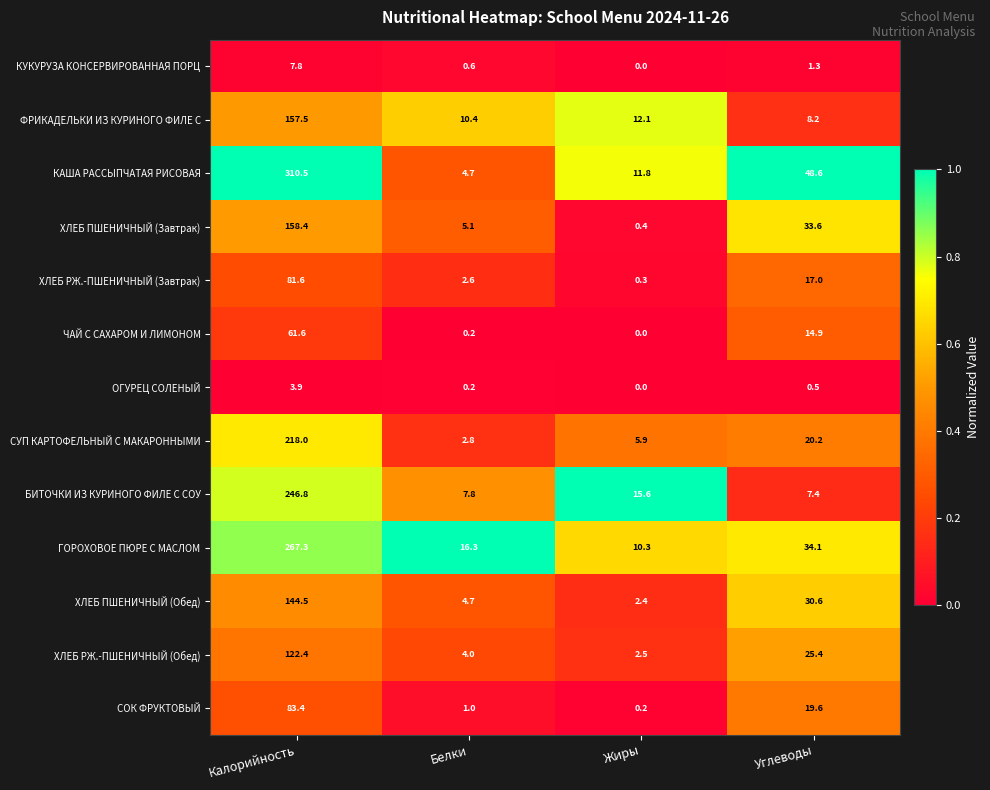

Rank the series at Калорийность from highest to lowest value.

КАША РАССЫПЧАТАЯ РИСОВАЯ, ГОРОХОВОЕ ПЮРЕ С МАСЛОМ, БИТОЧКИ ИЗ КУРИНОГО ФИЛЕ С СОУ, СУП КАРТОФЕЛЬНЫЙ С МАКАРОННЫМИ, ХЛЕБ ПШЕНИЧНЫЙ (Завтрак), ФРИКАДЕЛЬКИ ИЗ КУРИНОГО ФИЛЕ С, ХЛЕБ ПШЕНИЧНЫЙ (Обед), ХЛЕБ РЖ.-ПШЕНИЧНЫЙ (Обед), СОК ФРУКТОВЫЙ, ХЛЕБ РЖ.-ПШЕНИЧНЫЙ (Завтрак), ЧАЙ С САХАРОМ И ЛИМОНОМ, КУКУРУЗА КОНСЕРВИРОВАННАЯ ПОРЦ, ОГУРЕЦ СОЛЕНЫЙ